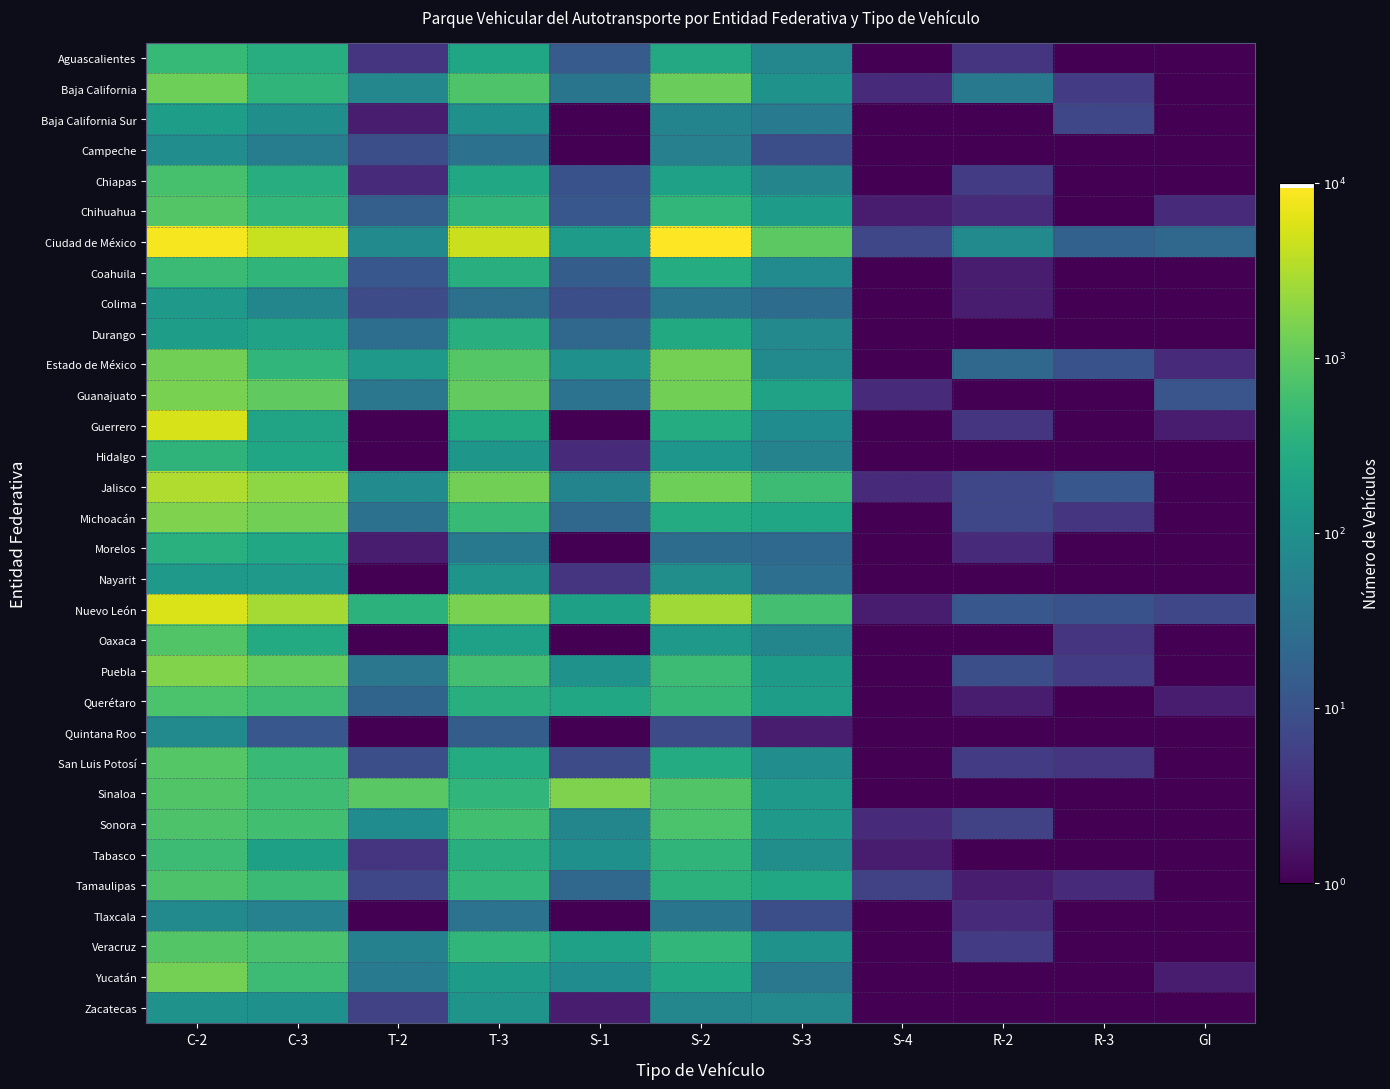

At which category is the sum across all series the highest?

C-2